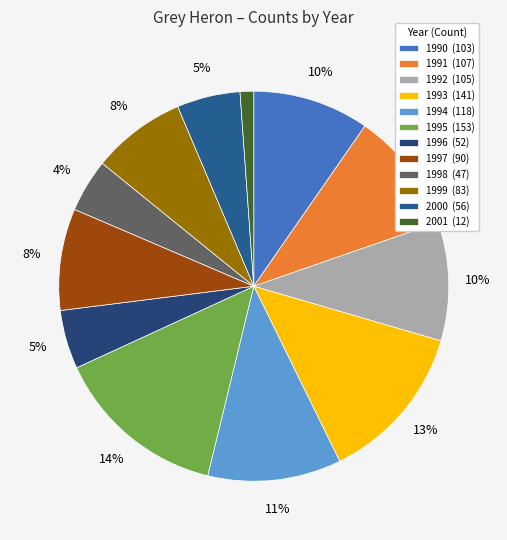

To the nearest percent, what portion does 1991 represent?

10%